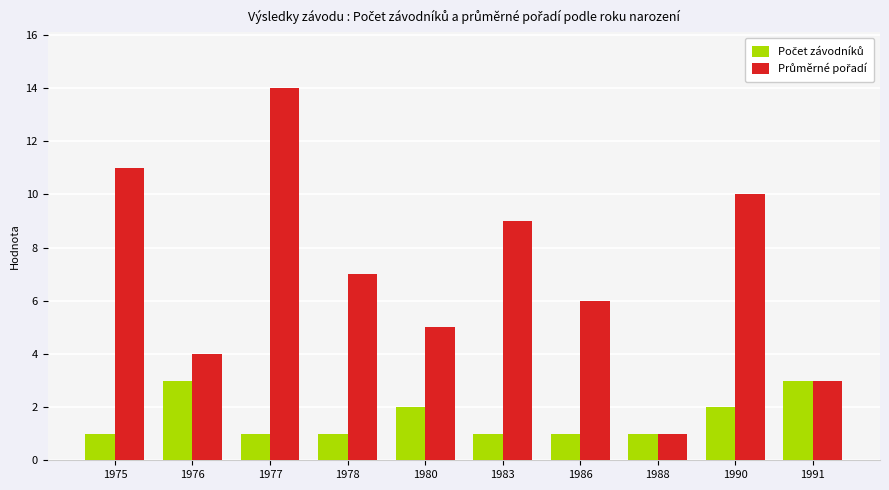

Count the number of categories in the chart.

10